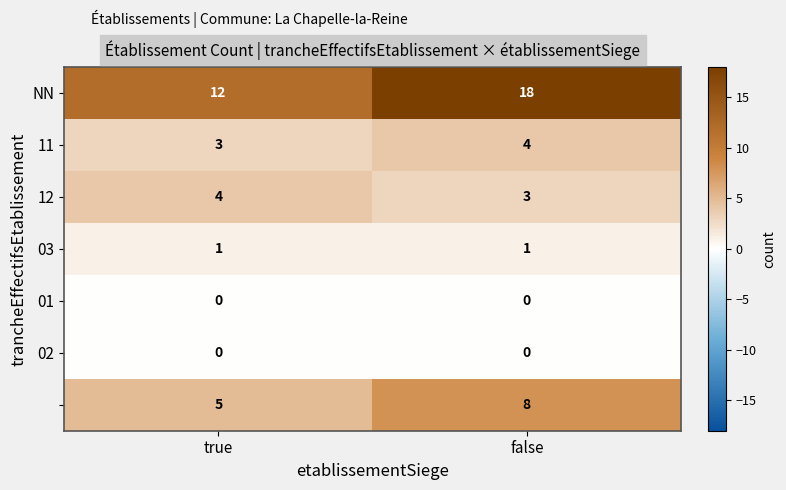

What is the total value across all series at true?

25